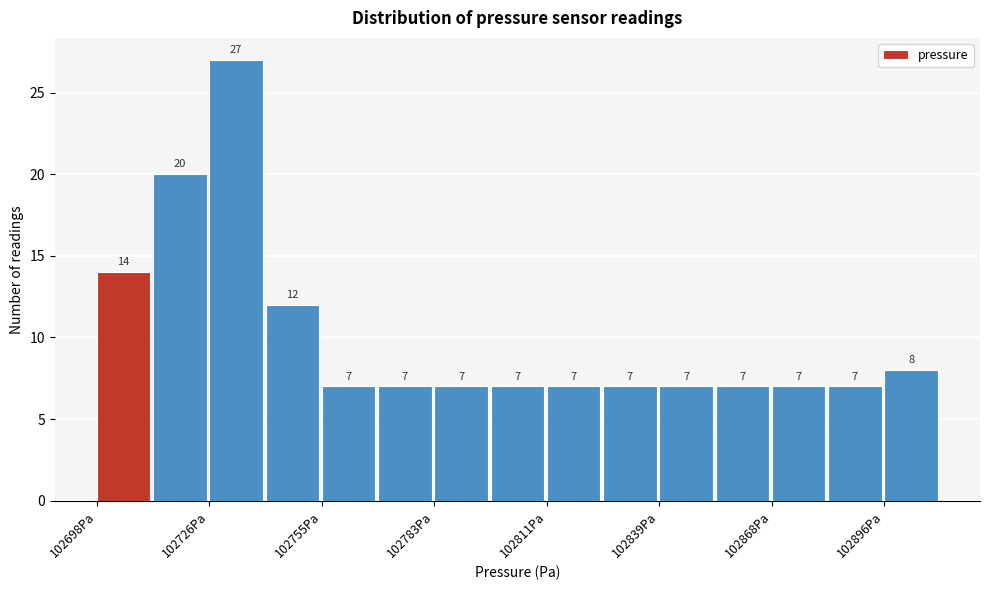

Read against the x-axis, roughly where is the centre of the tallest bar?

102735